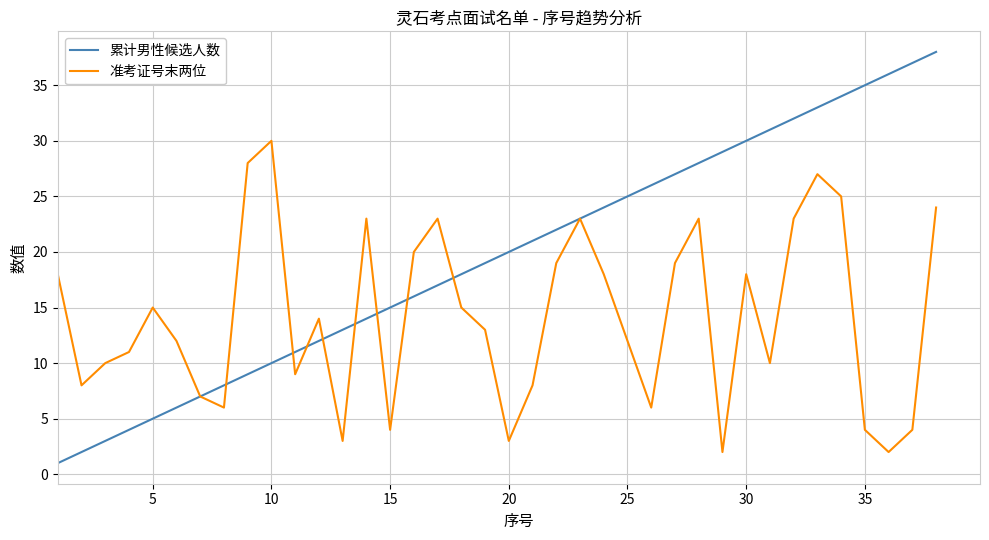

What is the highest value of the 累计男性候选人数 series?

38